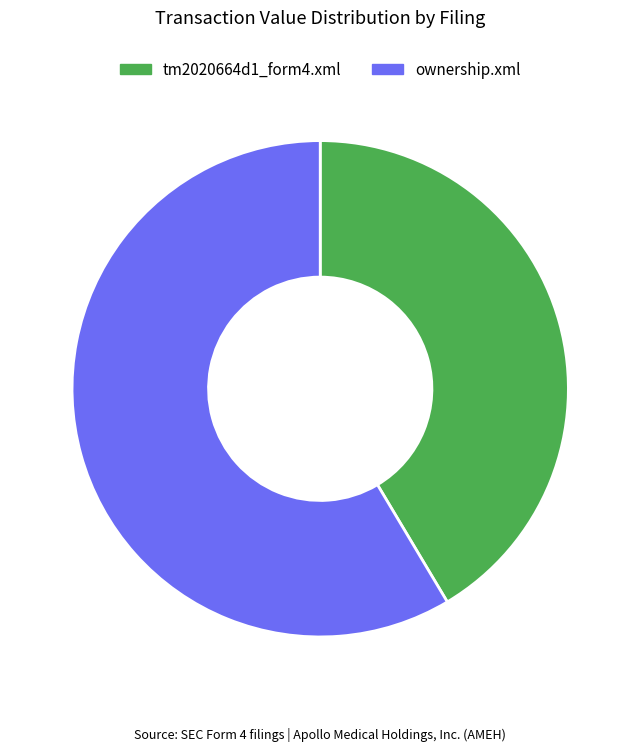

Combined, do tm2020664d1_form4.xml and ownership.xml account for over 50%?

Yes